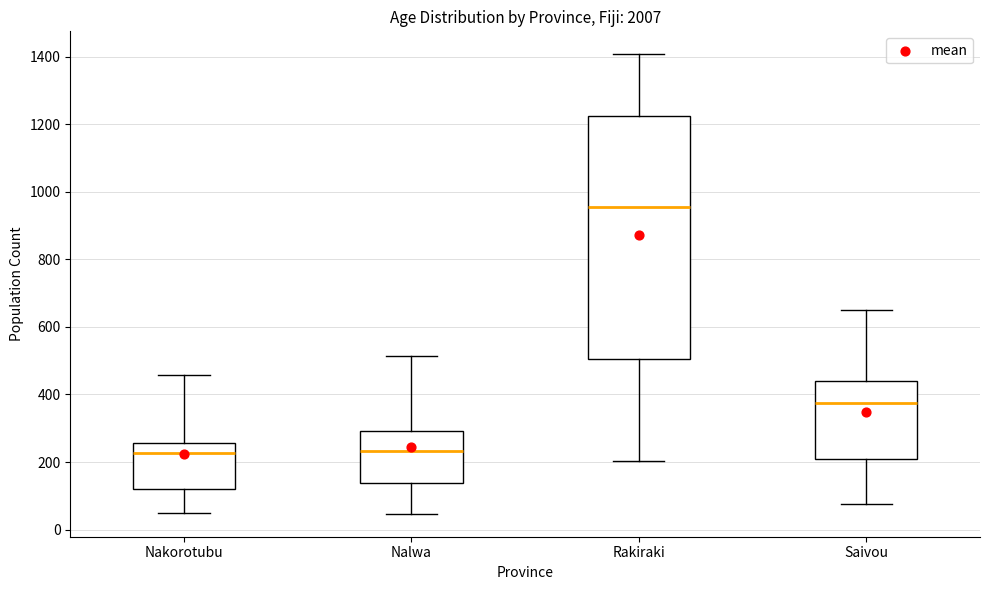

Which box has the highest median line?

Rakiraki